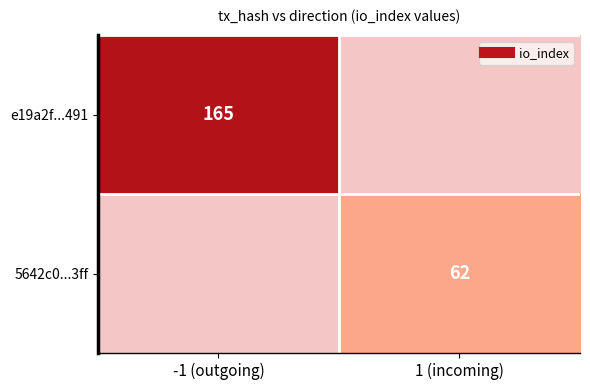

Which series has the largest range (max minus min)?

e19a2f...491